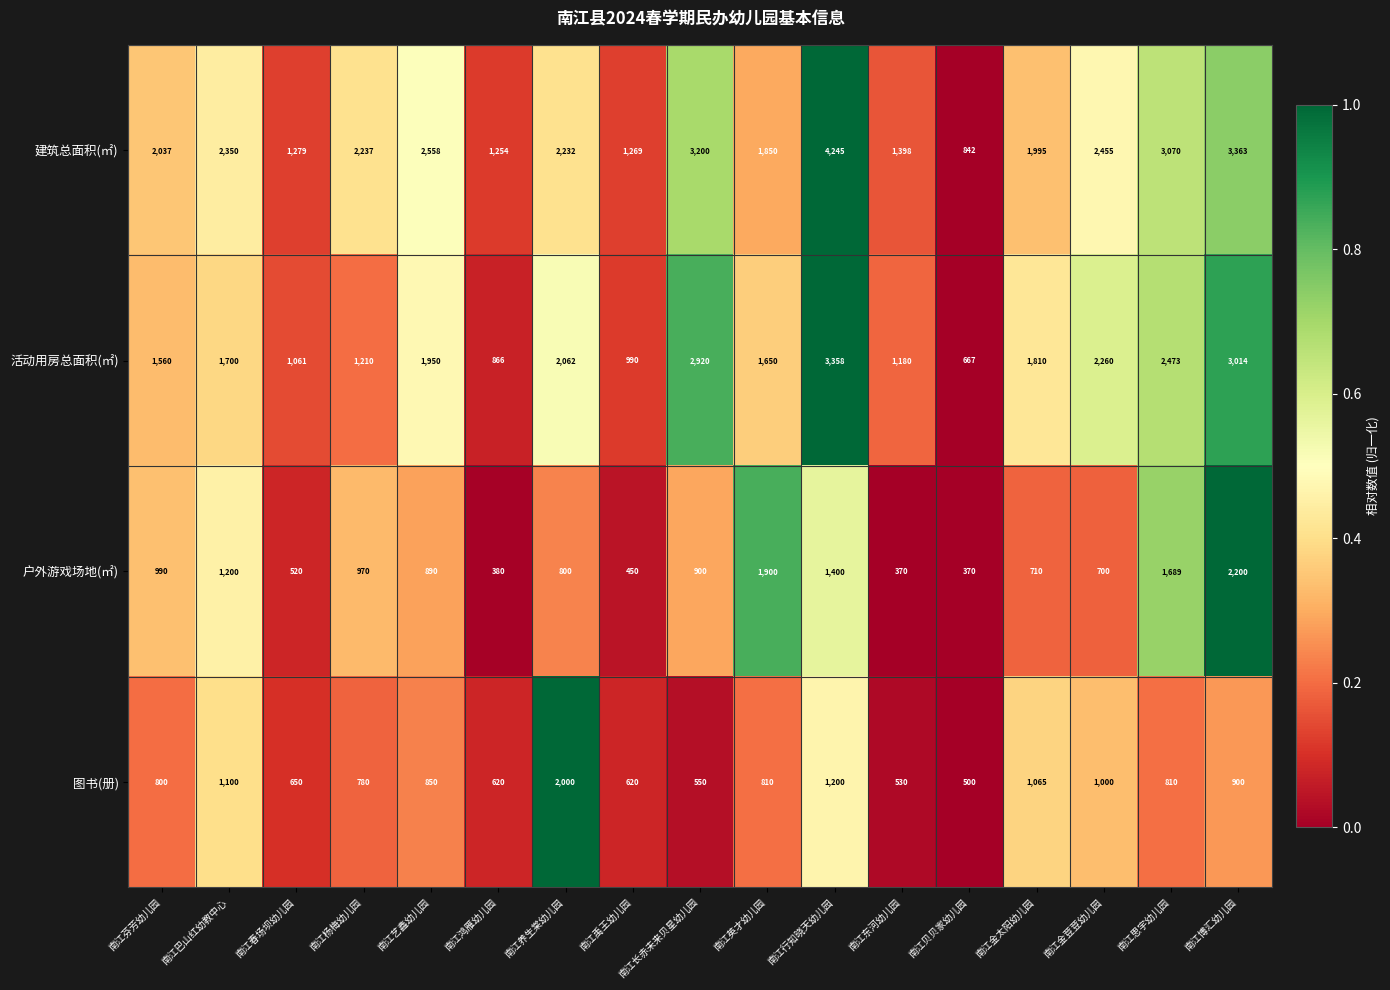

At which label is 活动用房总面积(㎡) closest to 2012?

南江养生棠幼儿园